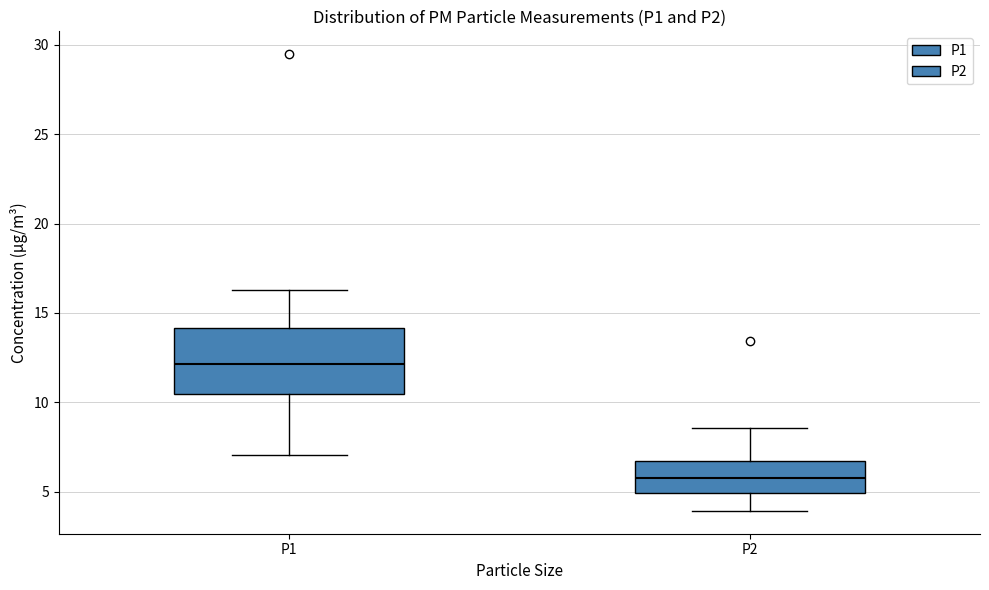

Which box's median line is the lowest?

P2